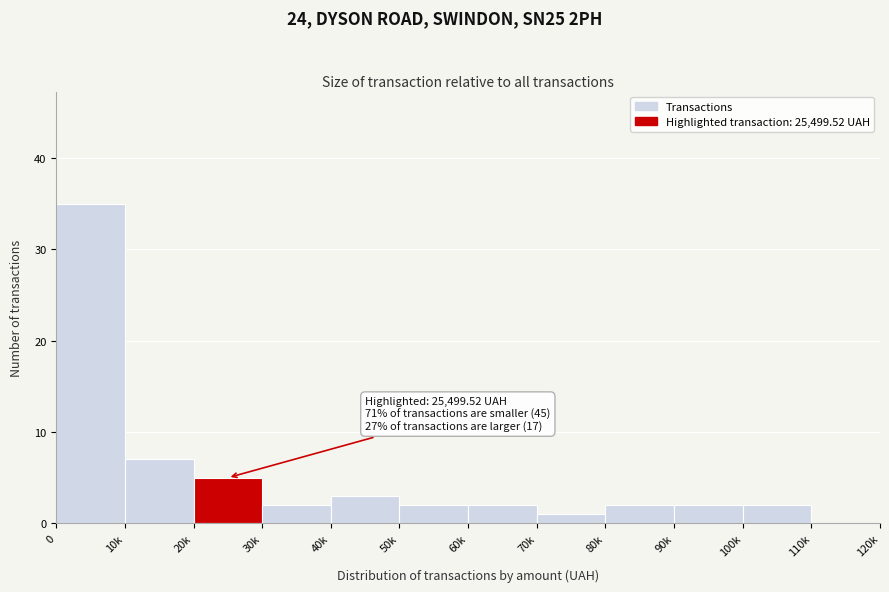

Reading left to right, what are all the values shown in this chart?

0=35	10k=7	20k=5	30k=2	40k=3	50k=2	60k=2	70k=1	80k=2	90k=2	100k=2	110k=0